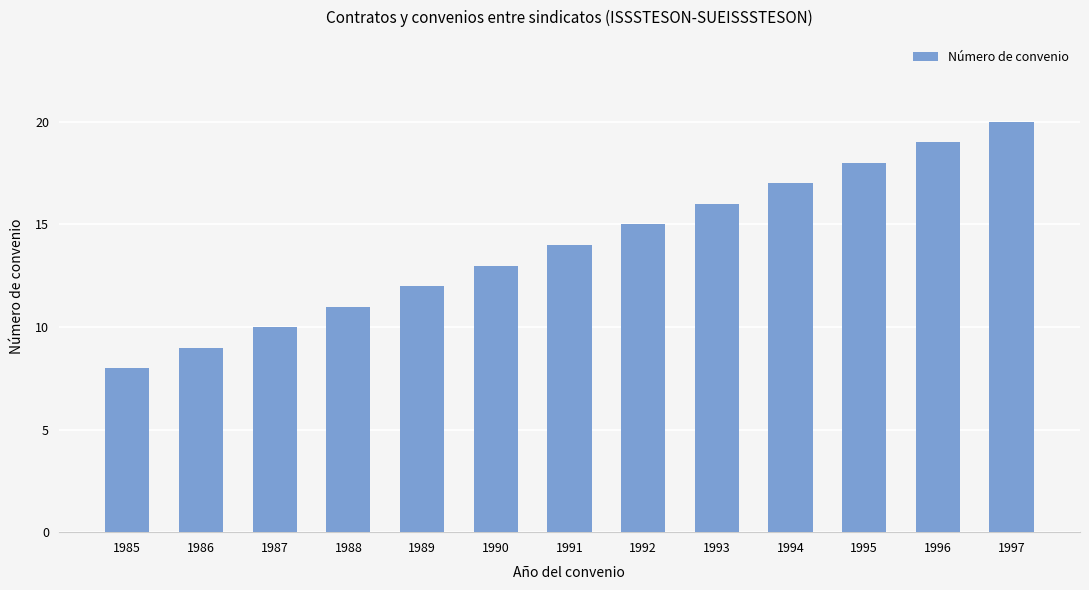

Reading right to left, transcribe all the data shown in this chart.

1997=20	1996=19	1995=18	1994=17	1993=16	1992=15	1991=14	1990=13	1989=12	1988=11	1987=10	1986=9	1985=8